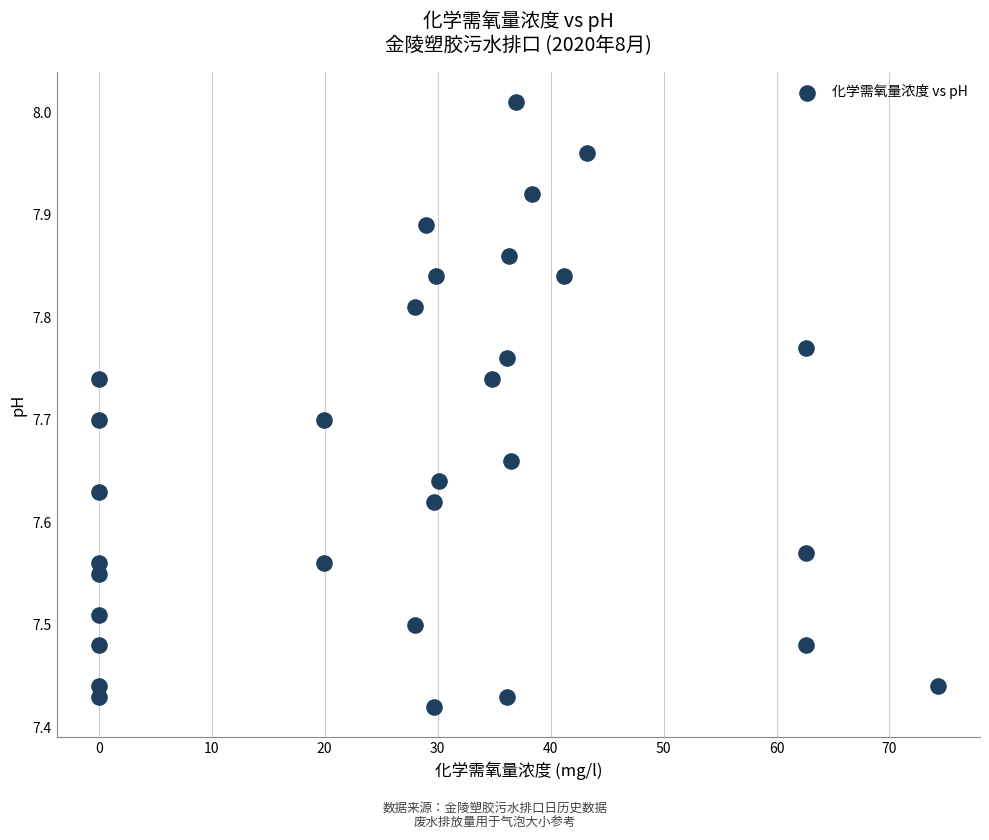

What is the range of Y values (max minus min)?

0.6